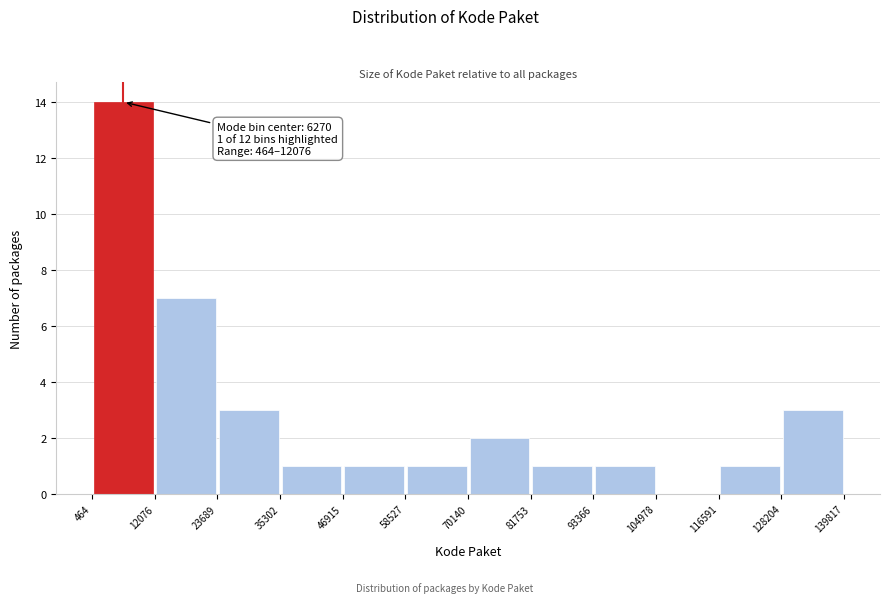

Over which range of the x-axis is the bar tallest?

464 to 12076